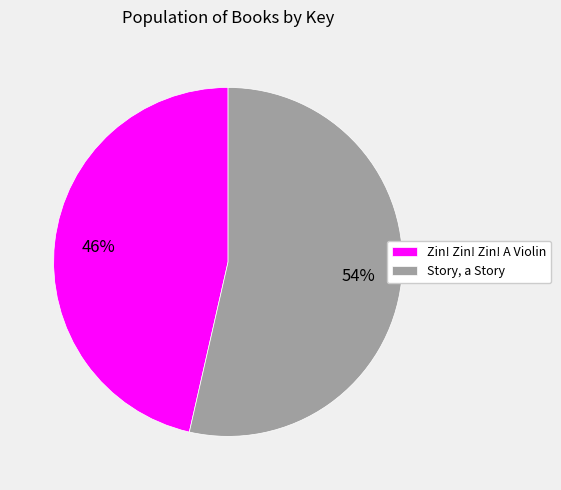

Rank the categories by value from highest to lowest.

Story, a Story, Zin! Zin! Zin! A Violin